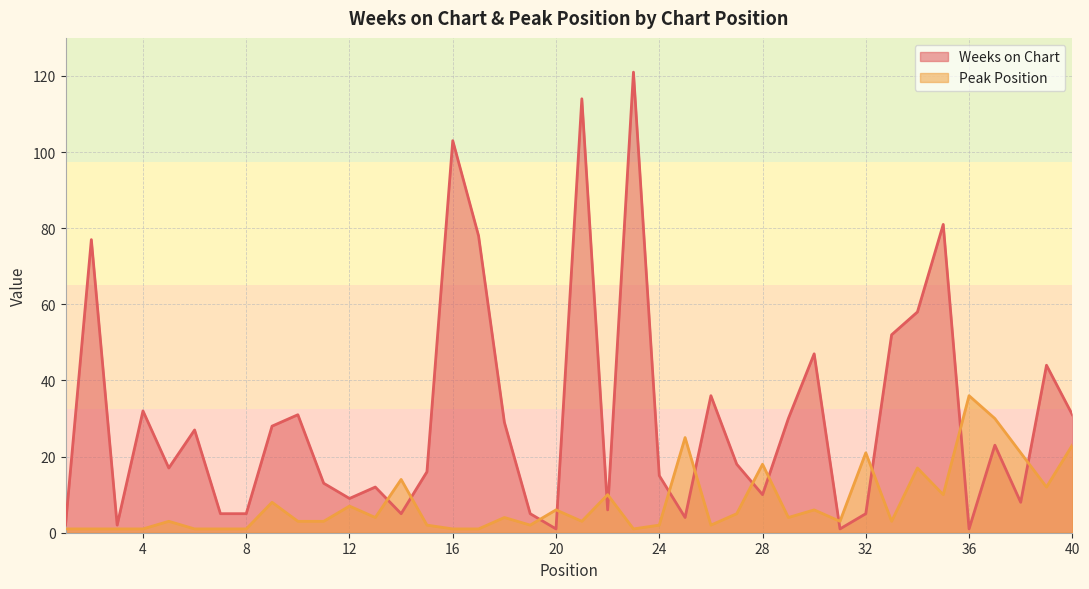

What is the difference between the Peak Position values at 38 and 10?

18